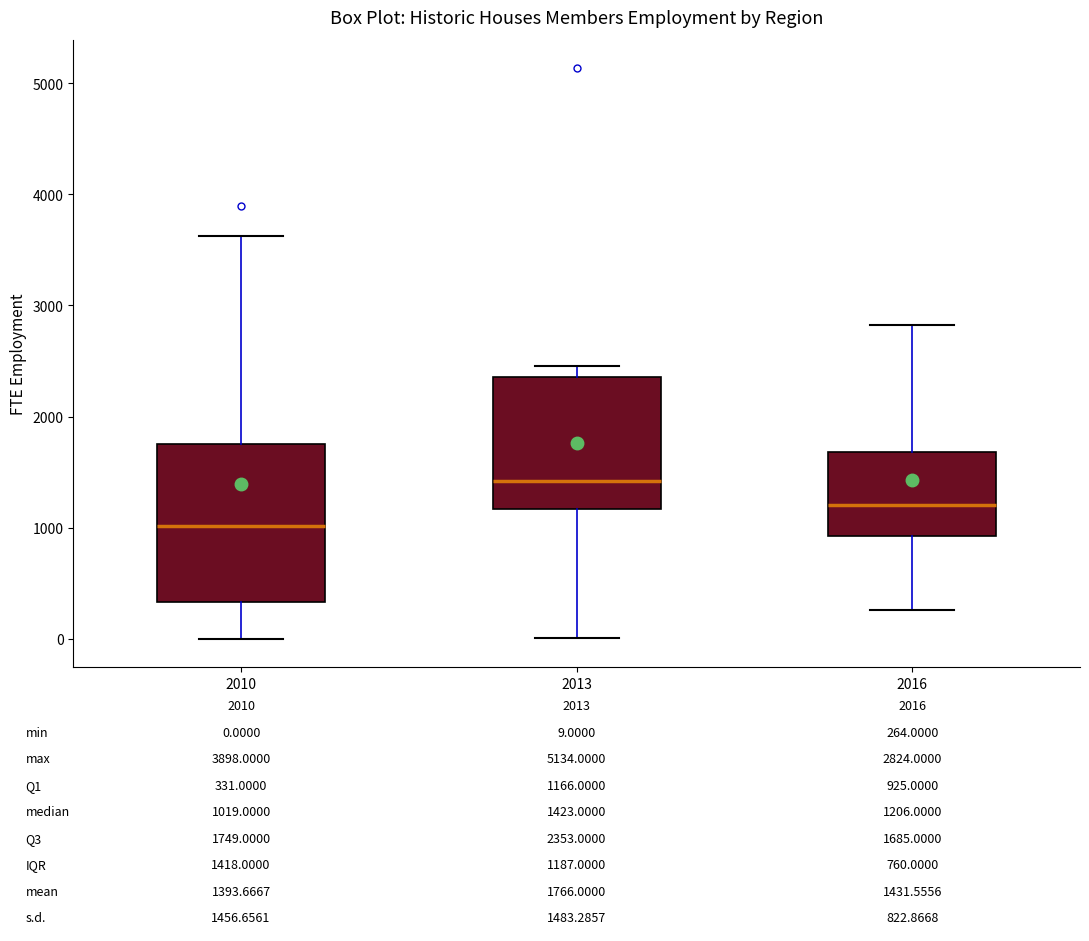

Which box's median line is the lowest?

2010